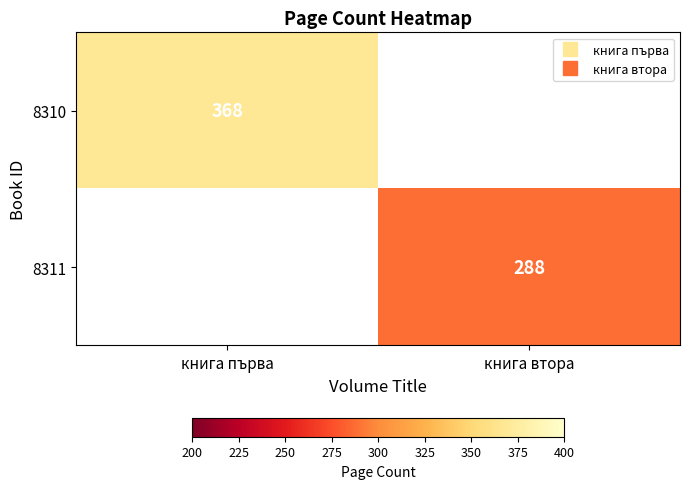

Which series has the largest range (max minus min)?

8310